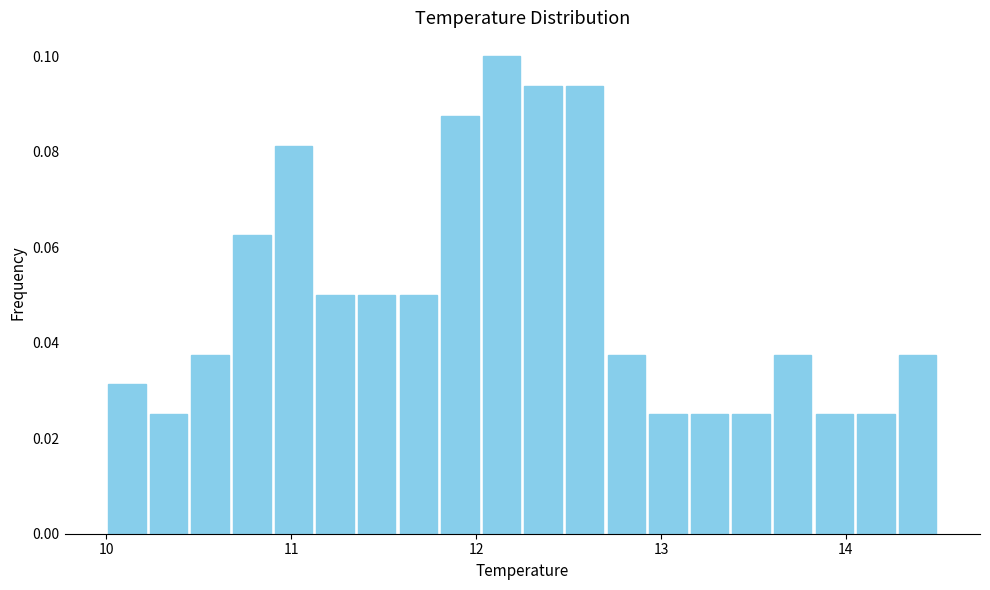

Around what value on the x-axis is the tallest bar? Give the approximate position of its centre, as read against the axis.

12.1